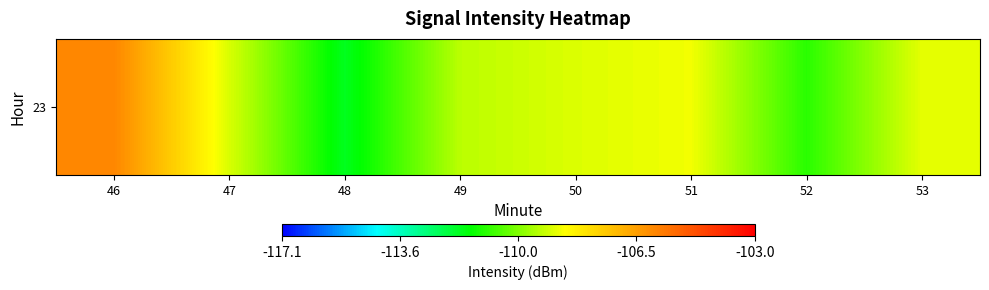

Which category has the highest value across all series?

46